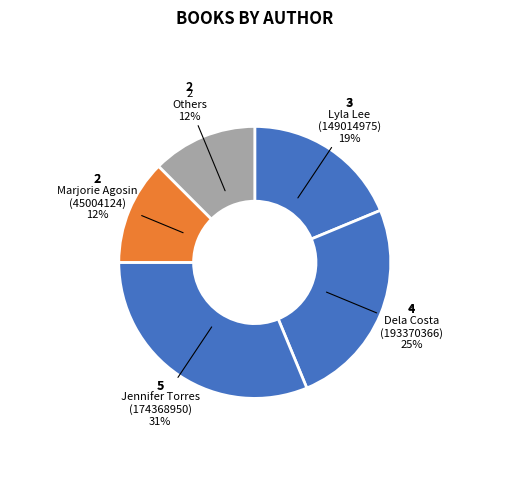

Count the number of slices in the pie.

5